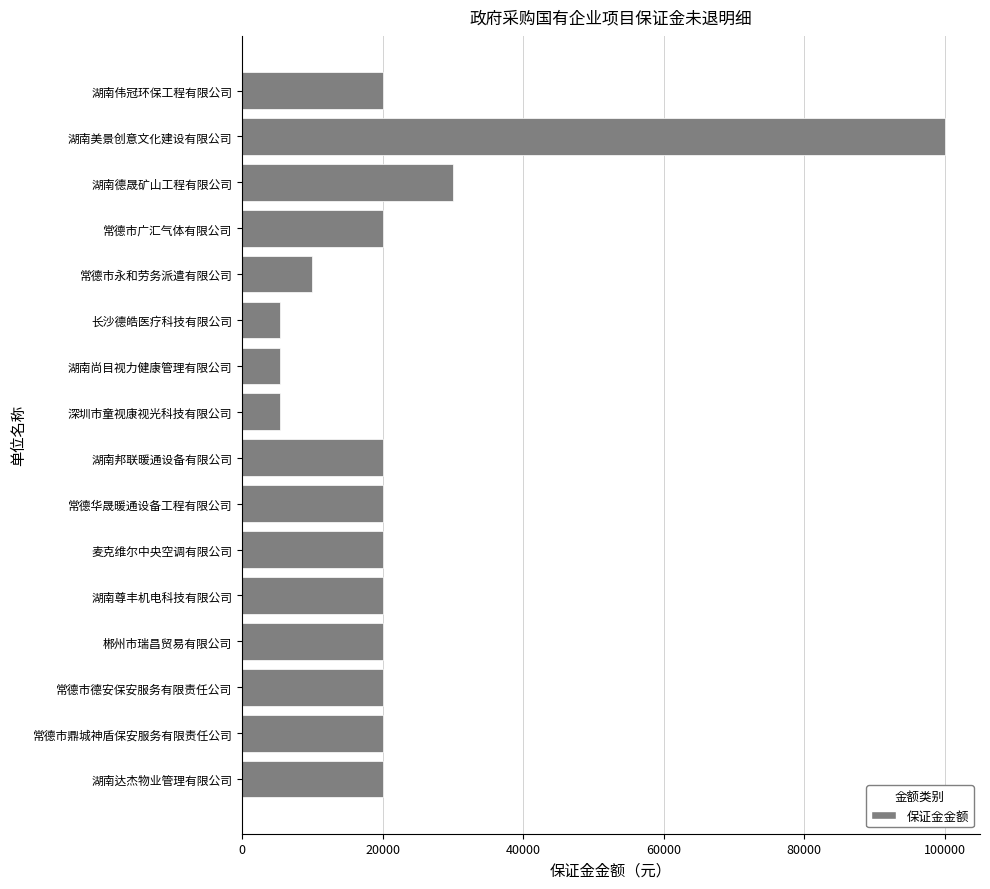

At which label is the value closest to 52700?

湖南德晟矿山工程有限公司